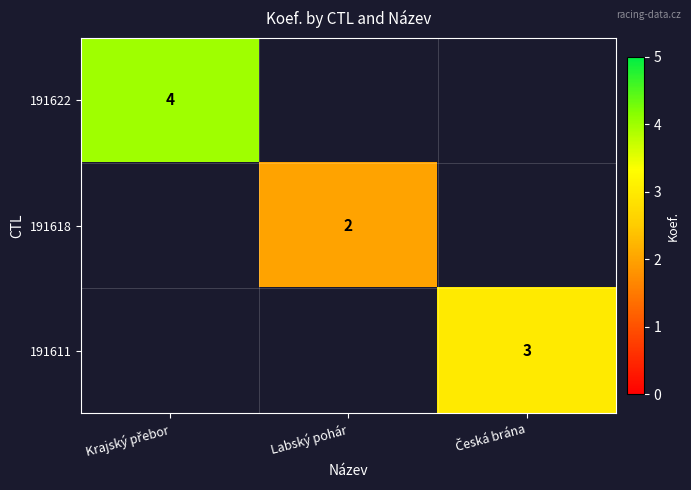

Count the number of data series in this chart.

3